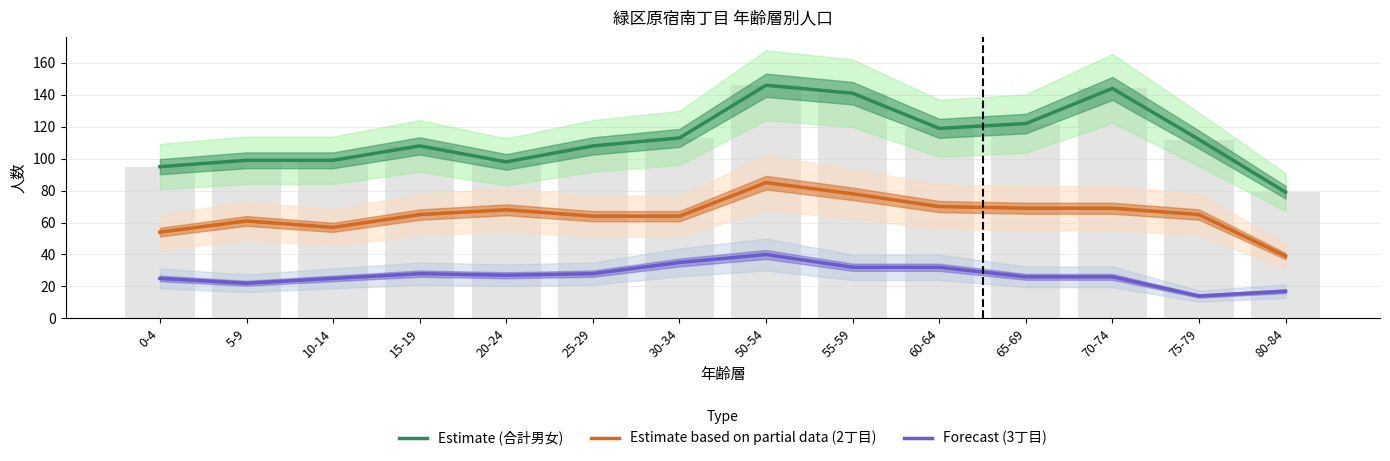

What position from the left is 30-34?

7